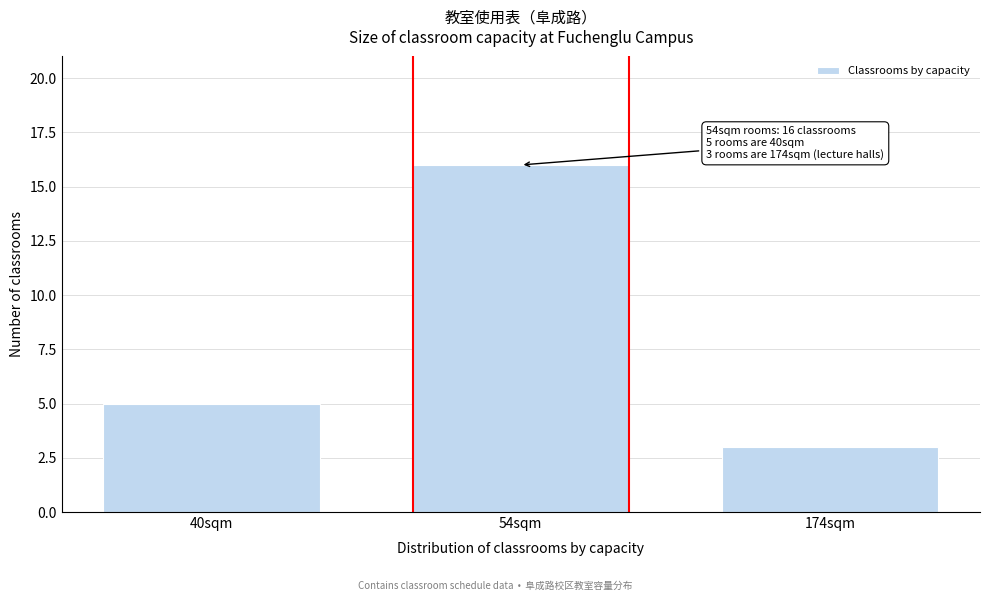

Reading left to right, list all the values displayed in this chart.

40sqm=5	54sqm=16	174sqm=3